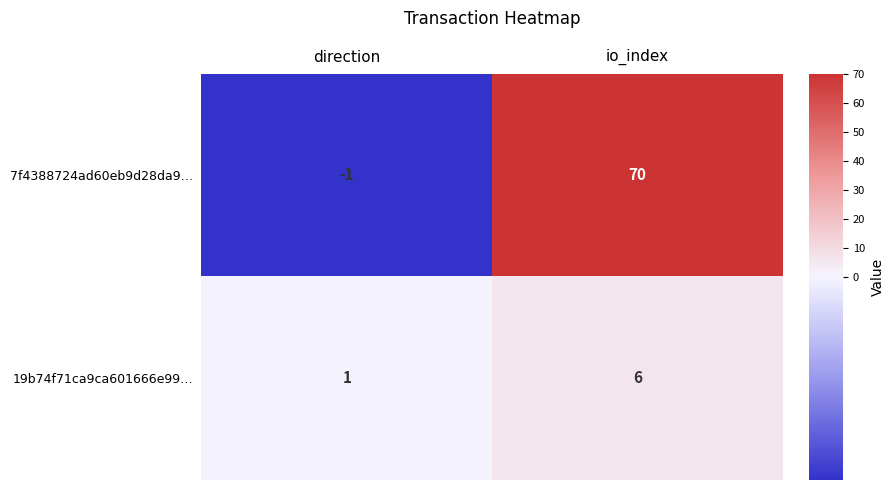

Which label corresponds to the largest value in the chart?

io_index